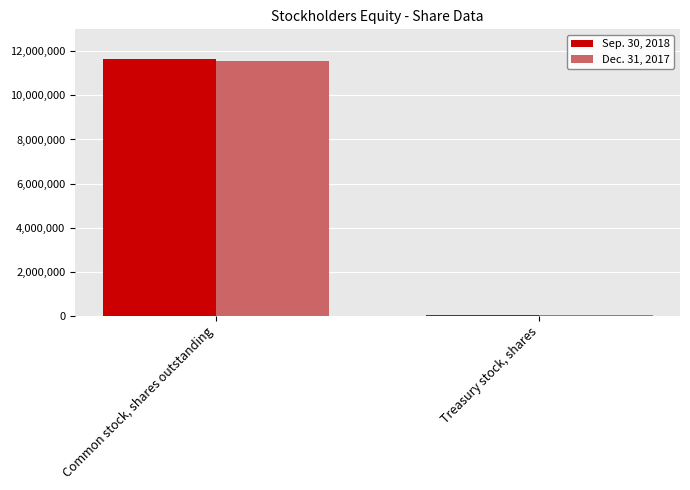

What is the approximate value of Sep. 30, 2018 at Treasury stock, shares, to the nearest 100?

42600